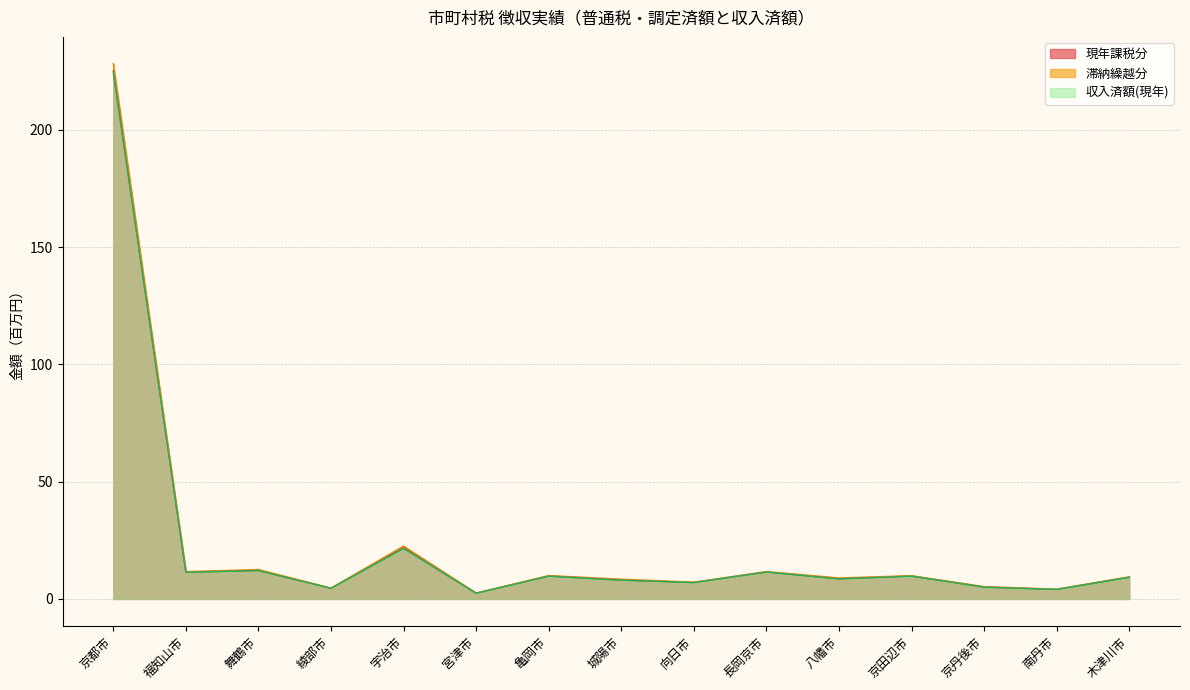

Is the value of 現年課税分 at 八幡市 greater than the value of 収入済額(現年) at 宇治市?

No